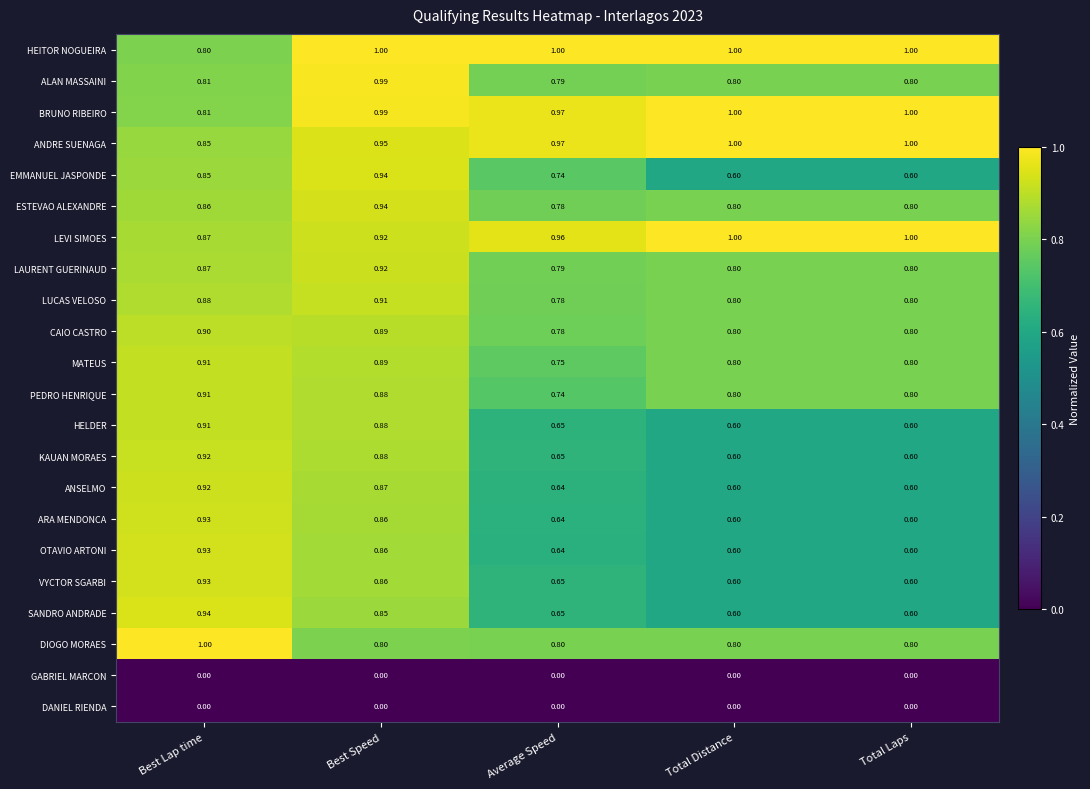

Which category has the highest value in the ANSELMO series?

Best Lap time